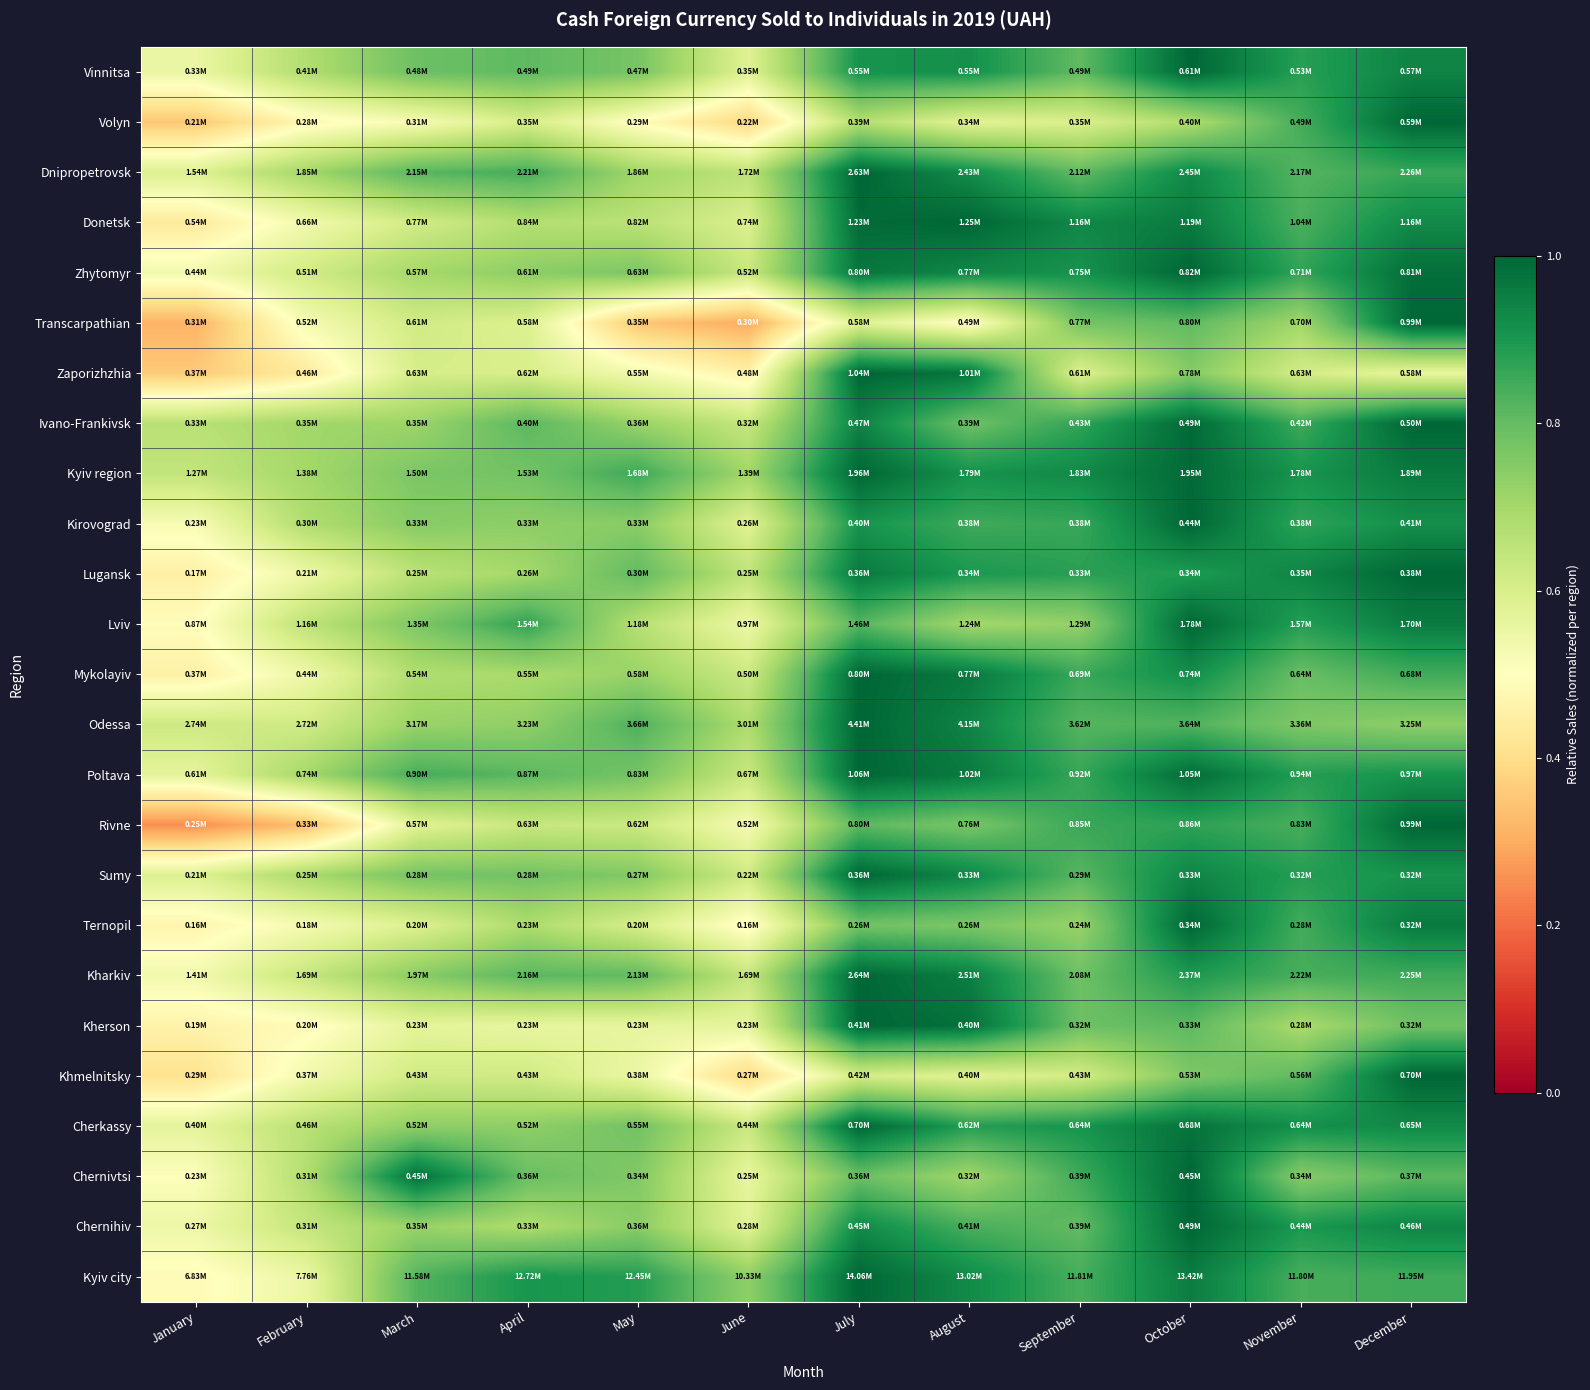

List the series in order of their peak value, highest first.

Vinnitsa, Volyn, Dnipropetrovsk, Donetsk, Zhytomyr, Transcarpathian, Zaporizhzhia, Ivano-Frankivsk, Kyiv region, Kirovograd, Lugansk, Lviv, Mykolayiv, Odessa, Poltava, Rivne, Sumy, Ternopil, Kharkiv, Kherson, Khmelnitsky, Cherkassy, Chernivtsi, Chernihiv, Kyiv city